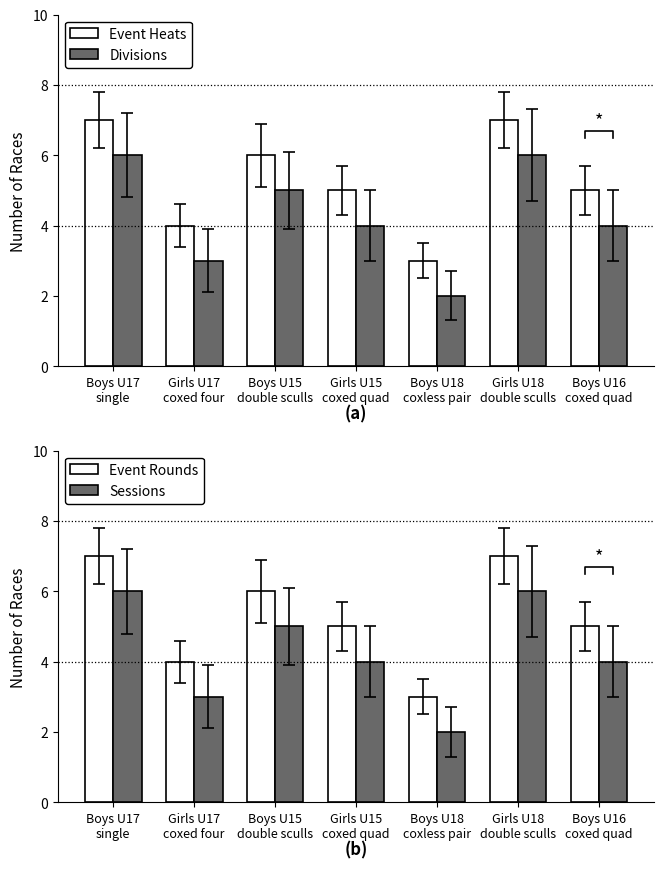

The Event Rounds series shows 5 at Boys U18
coxless pair. True or false?

False